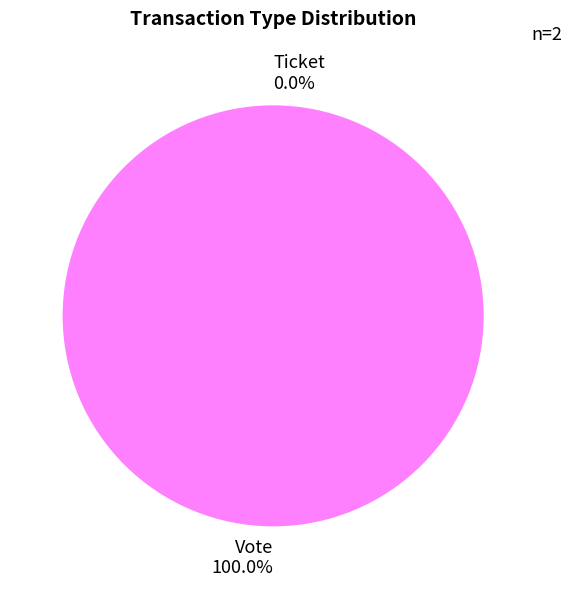

The Ticket slice represents 13% of the pie. True or false?

False